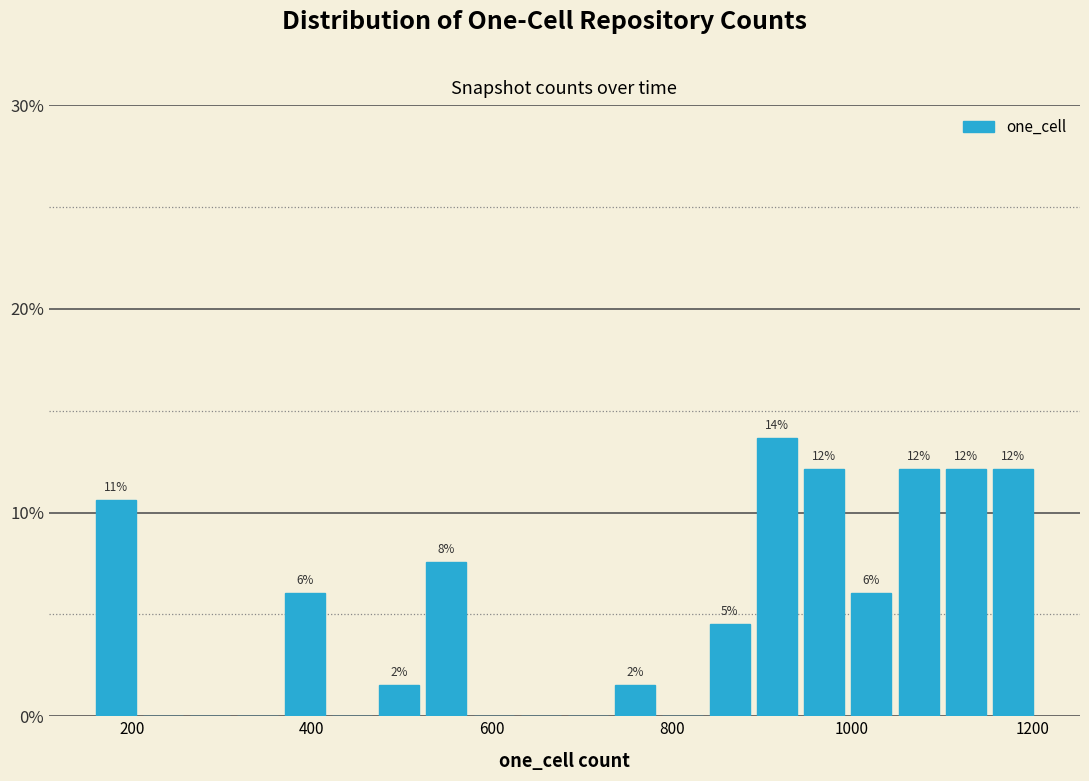

Around what value on the x-axis is the tallest bar? Give the approximate position of its centre, as read against the axis.

920